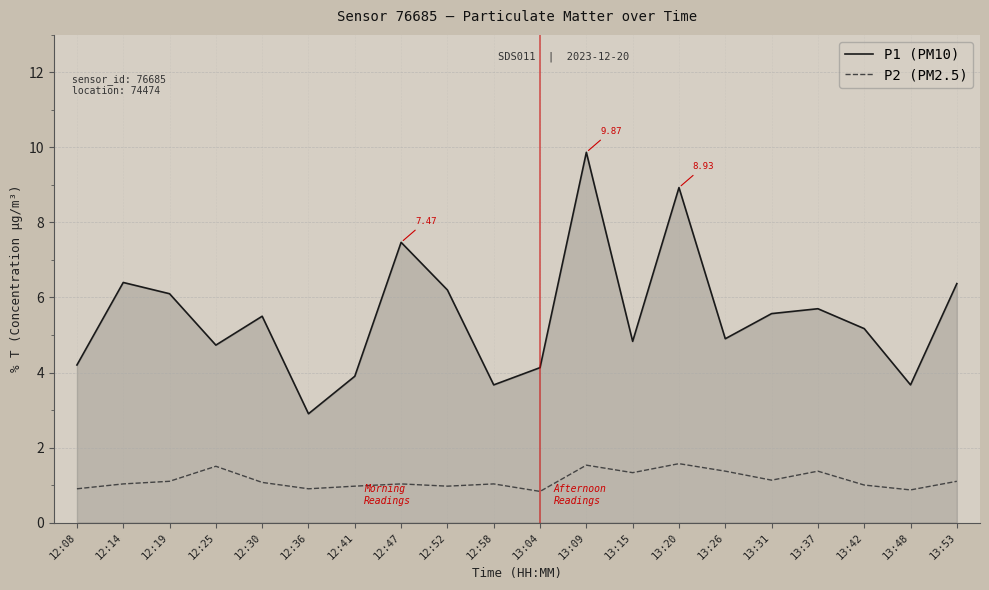

What position from the left is 12:14?

2